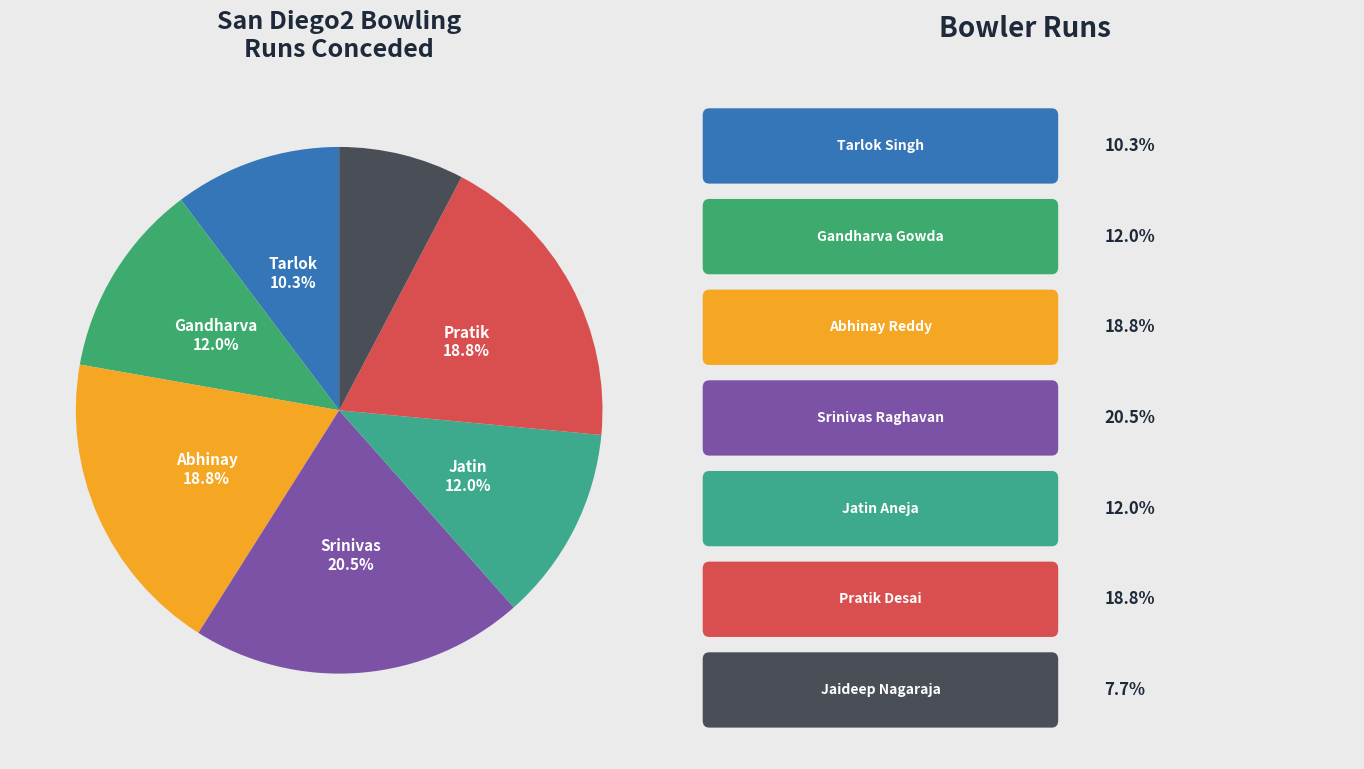

Count the number of slices in the pie.

7